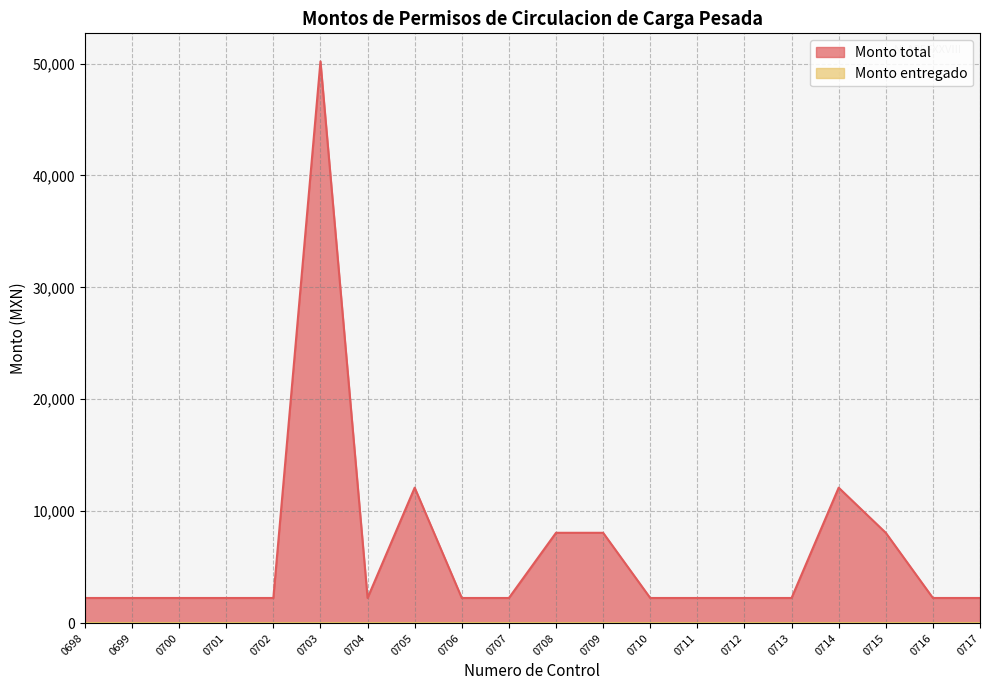

Read the value at 0703.

50187.2